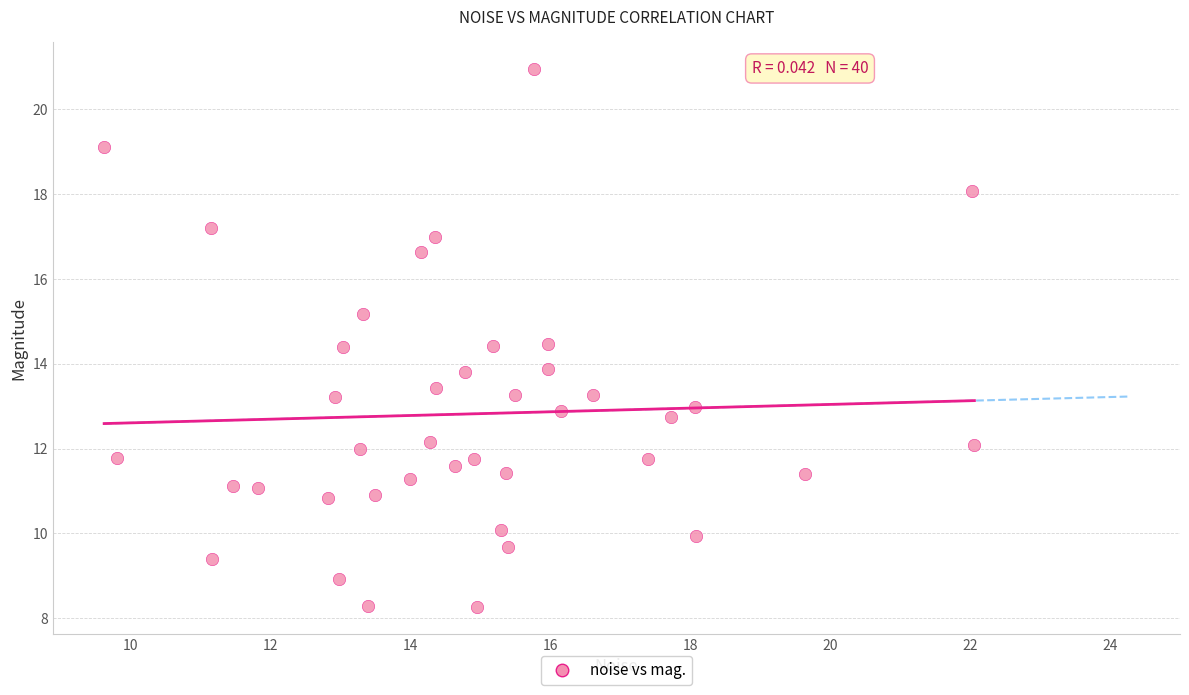

What is the range of X values (max minus min)?

12.4